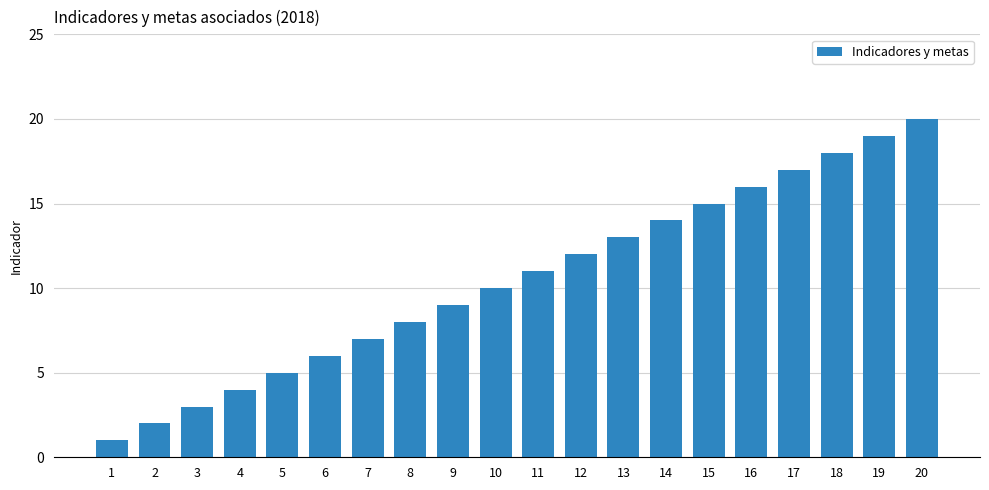

Reading right to left, transcribe all the data shown in this chart.

20=20	19=19	18=18	17=17	16=16	15=15	14=14	13=13	12=12	11=11	10=10	9=9	8=8	7=7	6=6	5=5	4=4	3=3	2=2	1=1